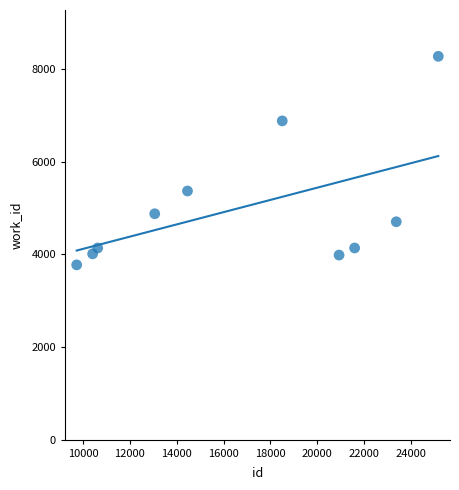

What is the range of X values (max minus min)?

15448